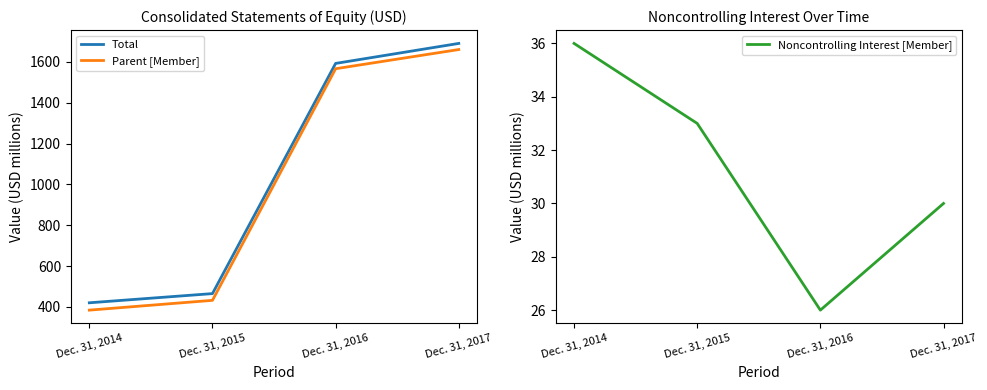

Reading left to right, extract all data points from this chart.

Total: 420	465	1593	1691
Parent [Member]: 384	432	1567	1661
Noncontrolling Interest [Member]: 36	33	26	30